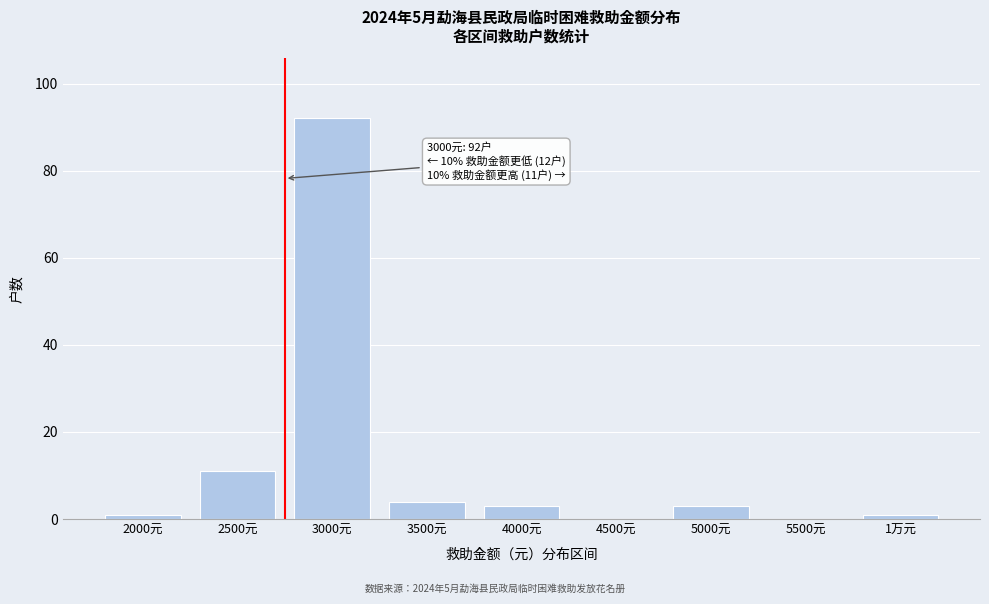

Reading left to right, what are all the values shown in this chart?

2000元=1	2500元=11	3000元=92	3500元=4	4000元=3	4500元=0	5000元=3	5500元=0	1万元=1